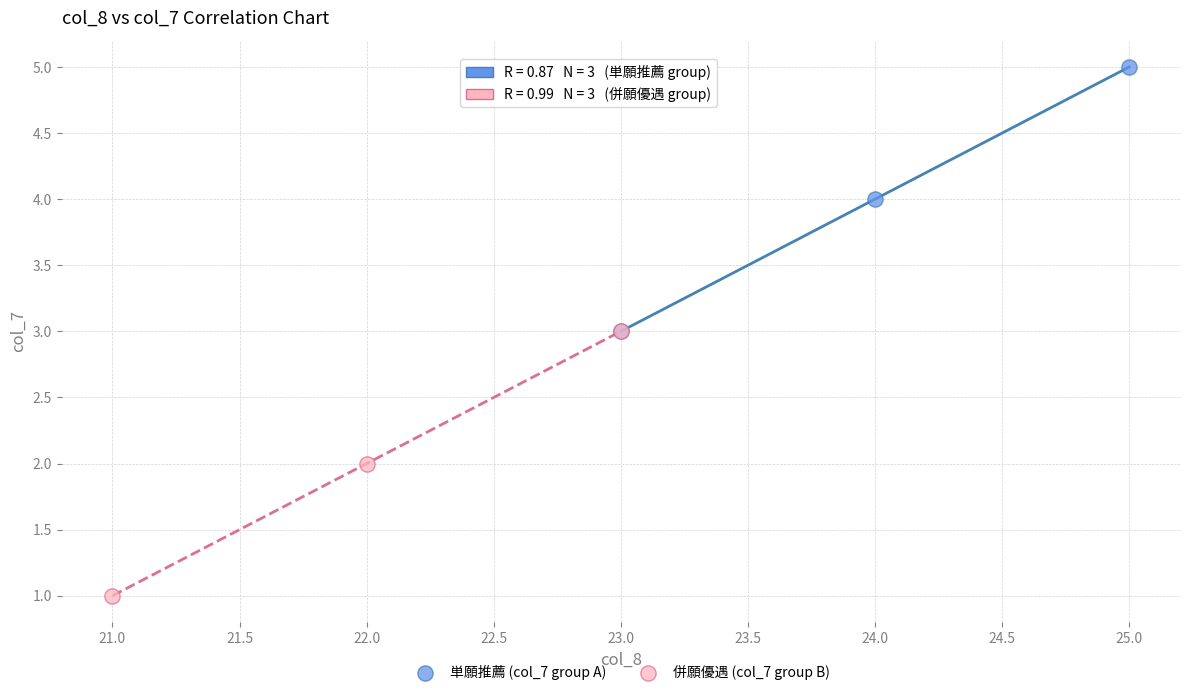

Which series reaches the minimum Y coordinate?

併願優遇 (col_7 group B)